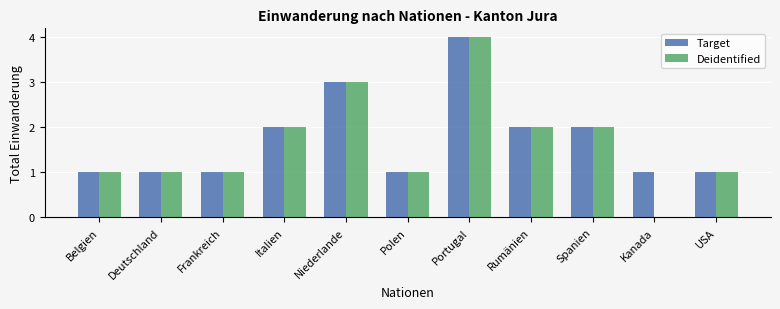

At which category is the sum across all series the highest?

Portugal